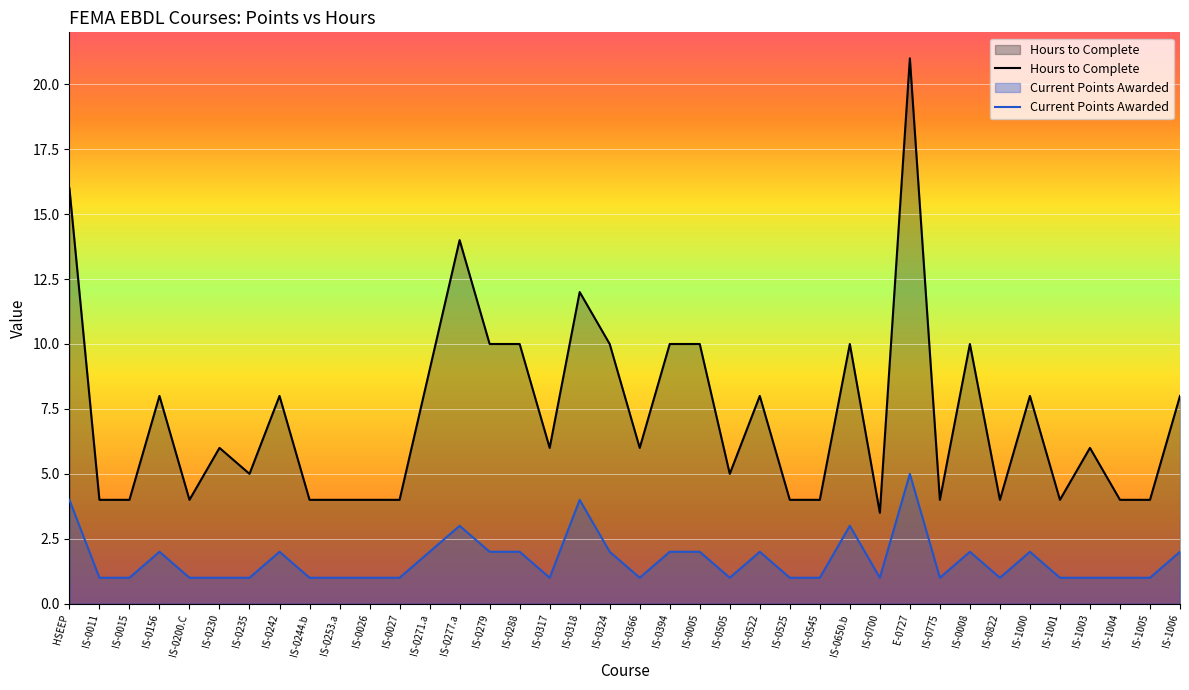

Which category has the highest value in the Hours to Complete series?

E-0727